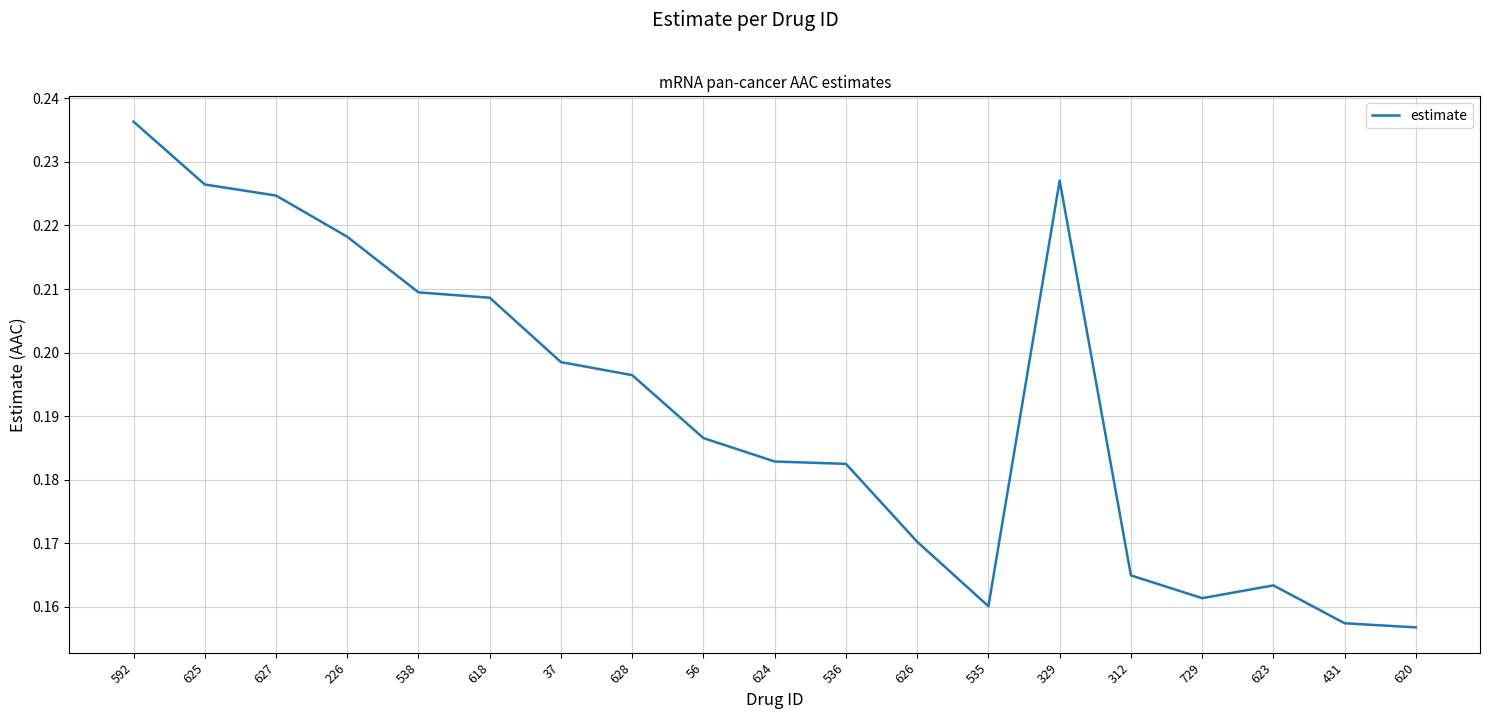

Between 592 and 538, which is larger?

592